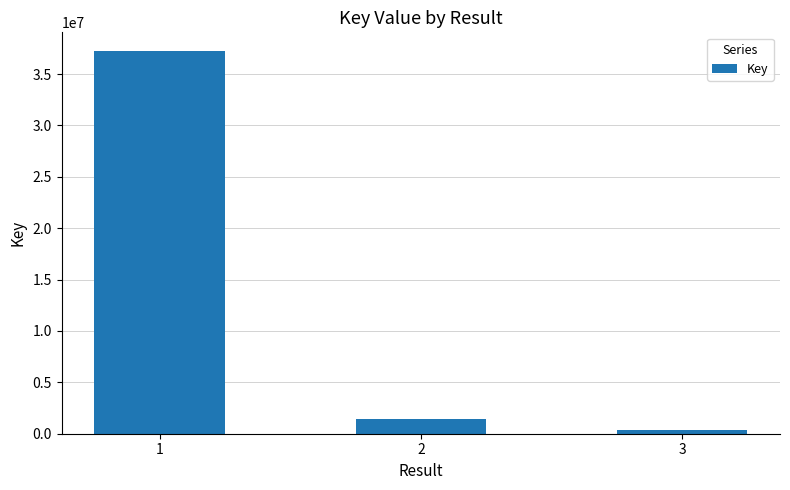

The value at 1 is 11254864. True or false?

False